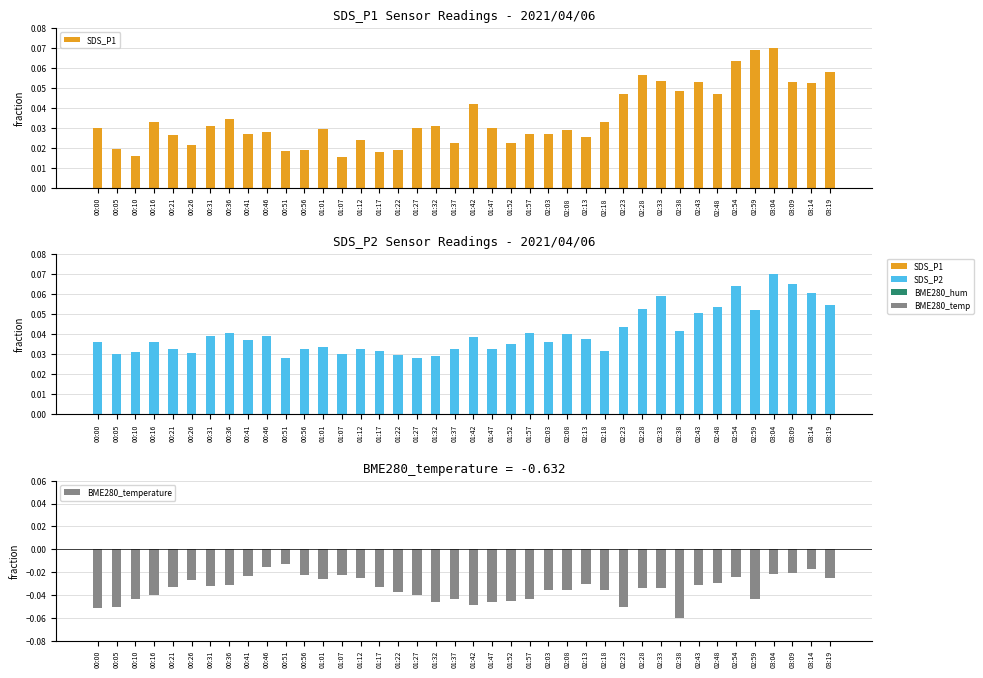

What is the sum of all SDS_P1 values?

1.4